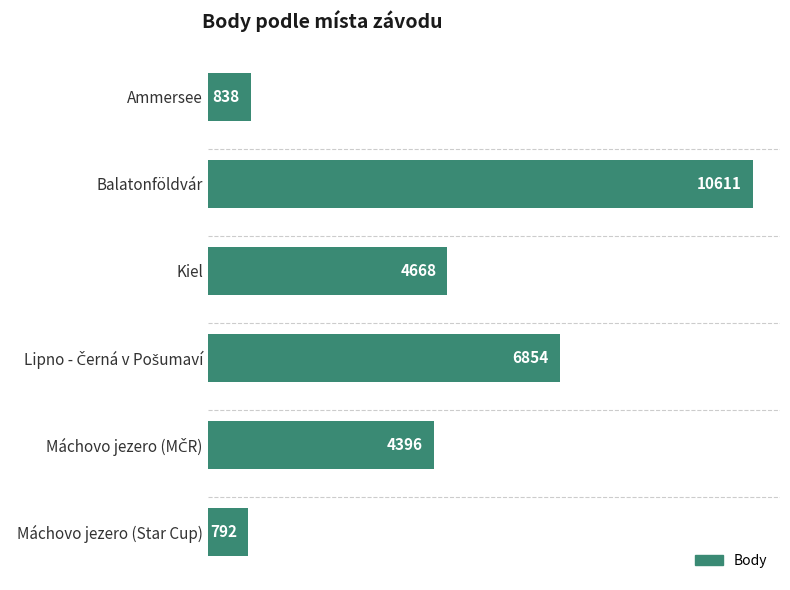

What is the smallest value displayed?

792